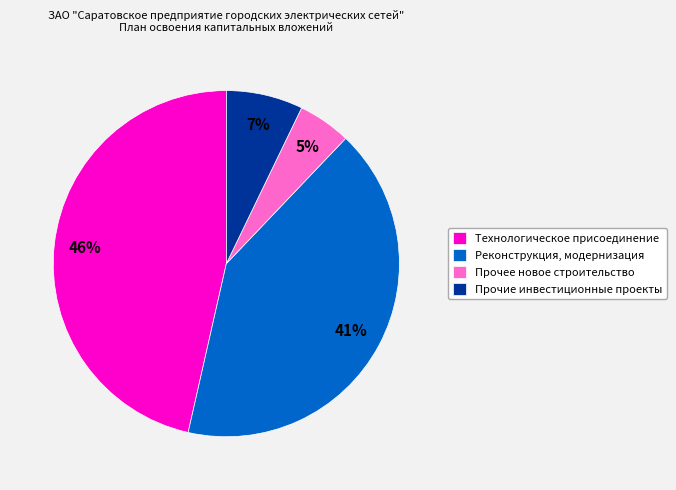

Combined, do Технологическое присоединение and Реконструкция, модернизация account for over 50%?

Yes